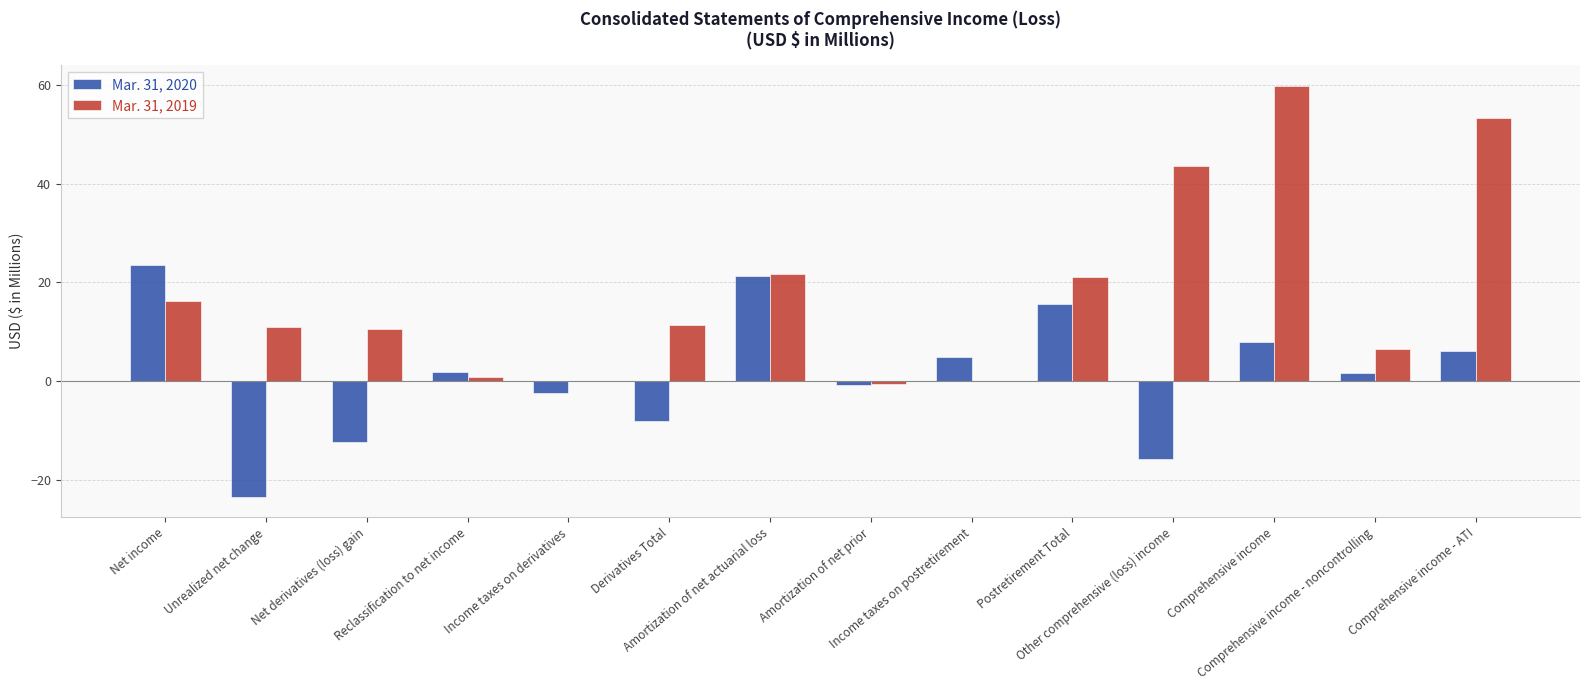

What is the highest value of the Mar. 31, 2019 series?

59.8